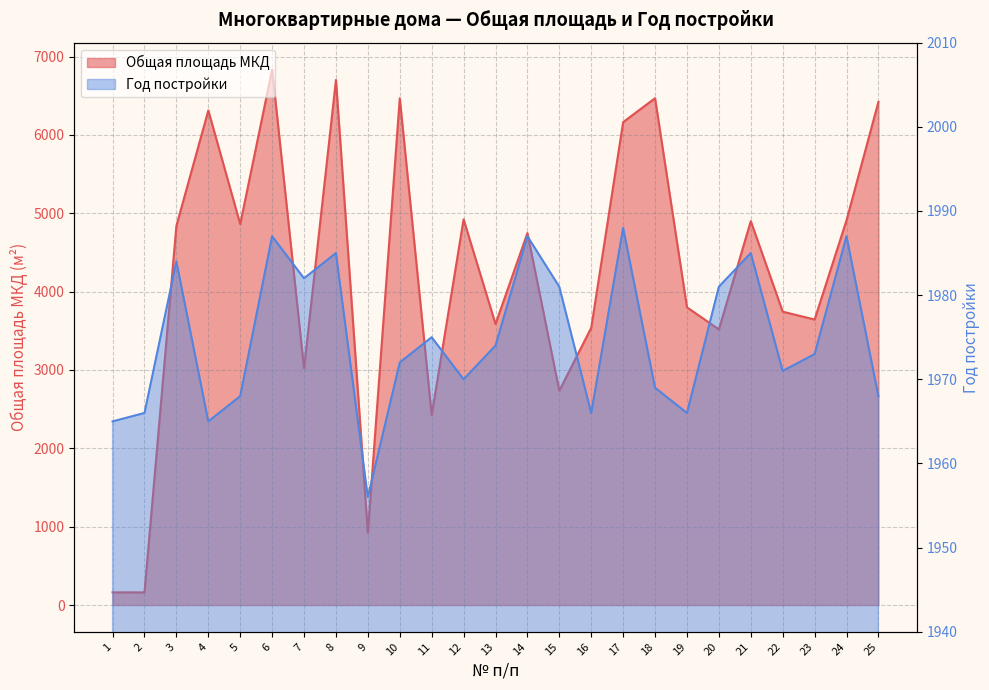

Reading left to right, transcribe all the data shown in this chart.

Общая площадь МКД: 161.9	161.2	4840.0	6312.6	4862.3	6835.9	3021.8	6701.8	923.1	6468.0	2426.6	4922.6	3586.8	4747.8	2736.1	3539.4	6163.9	6468.8	3799.7	3518.1	4899.9	3744.4	3644.1	4910.4	6422.8
Год постройки: 1965.0	1966.0	1984.0	1965.0	1968.0	1987.0	1982.0	1985.0	1956.0	1972.0	1975.0	1970.0	1974.0	1987.0	1981.0	1966.0	1988.0	1969.0	1966.0	1981.0	1985.0	1971.0	1973.0	1987.0	1968.0